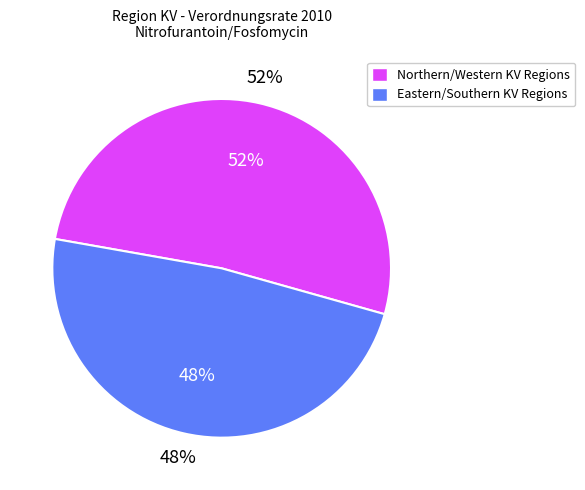

The Brandenburg slice represents 12% of the pie. True or false?

False